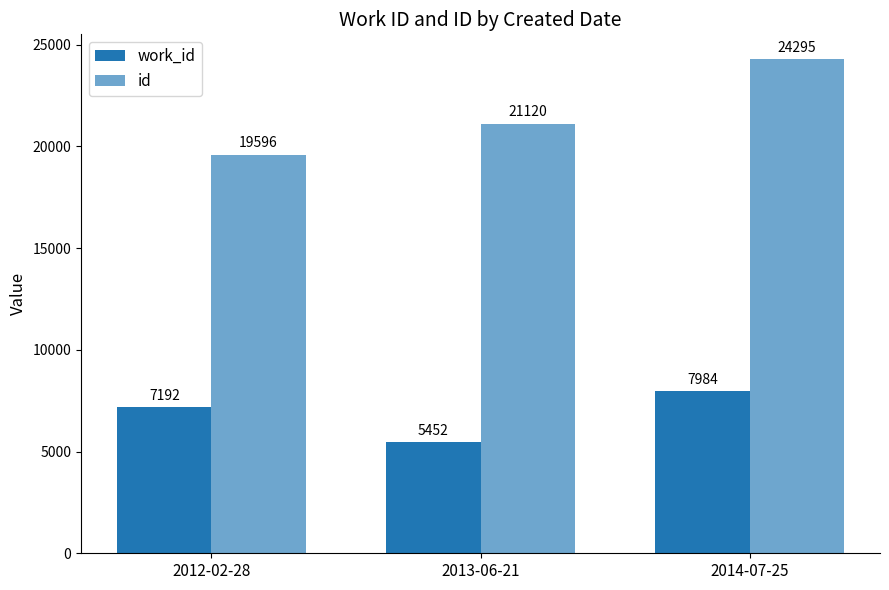

Count the number of data series in this chart.

2